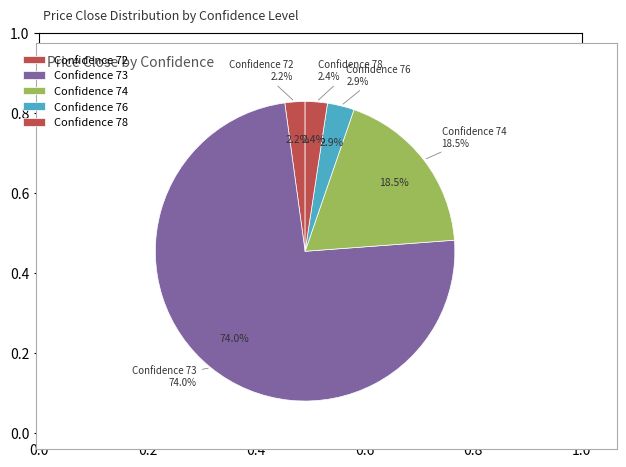

What percentage is the 7 slice, to the nearest percent?

2%